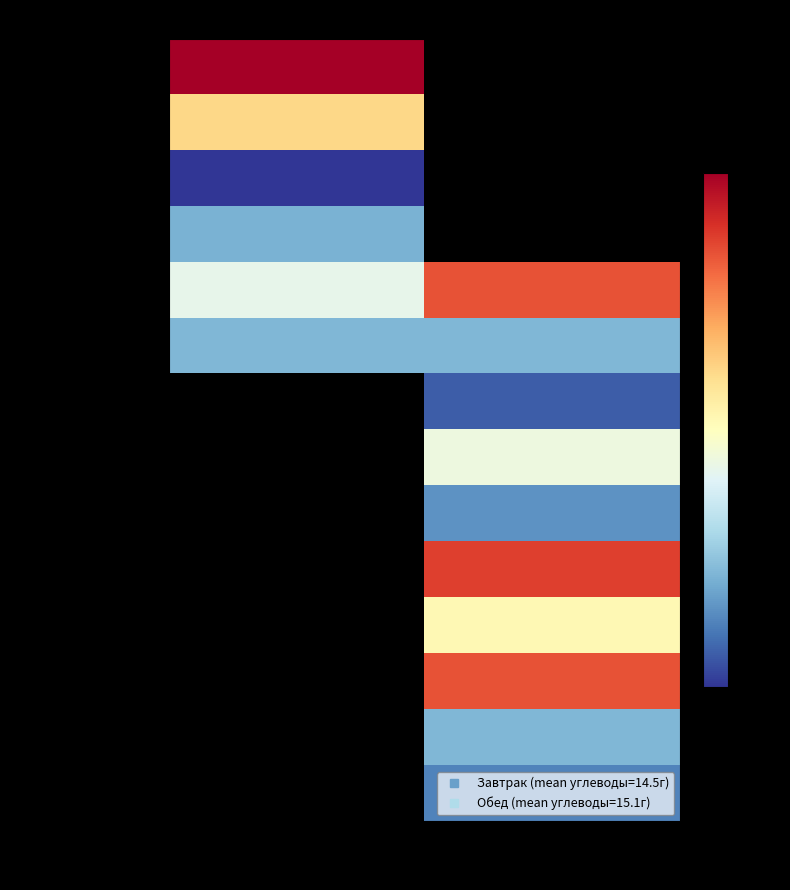

How many series are shown in this chart?

14